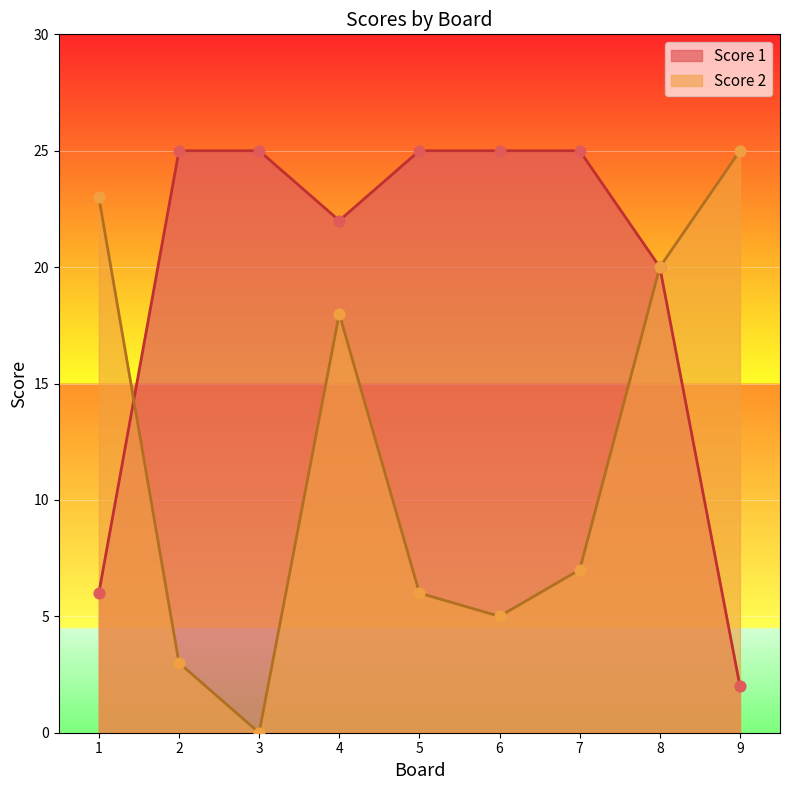

At which category is the sum across all series the highest?

4